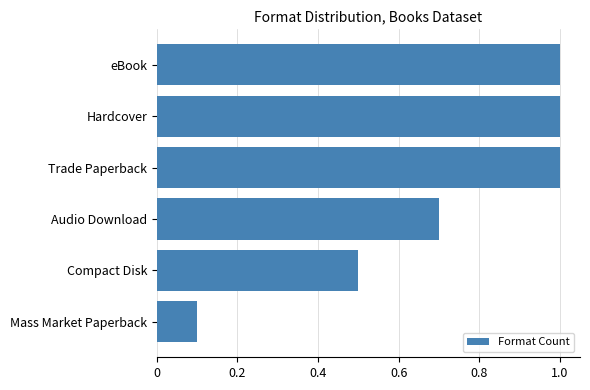

What is the minimum value shown in the chart?

0.1